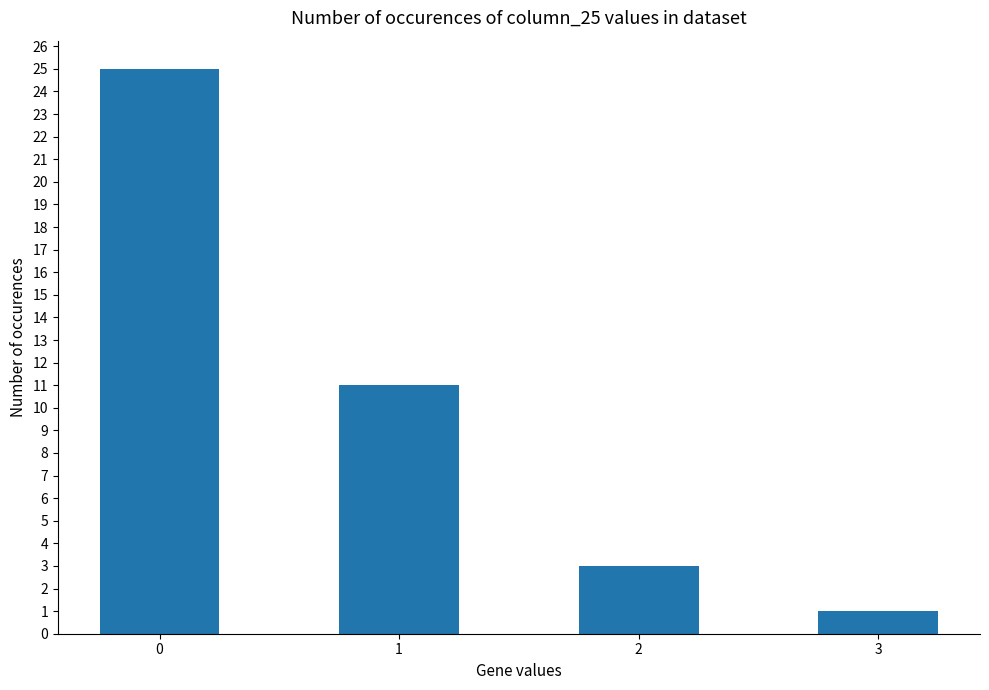

True or false: the data shows 1 at 2.

False